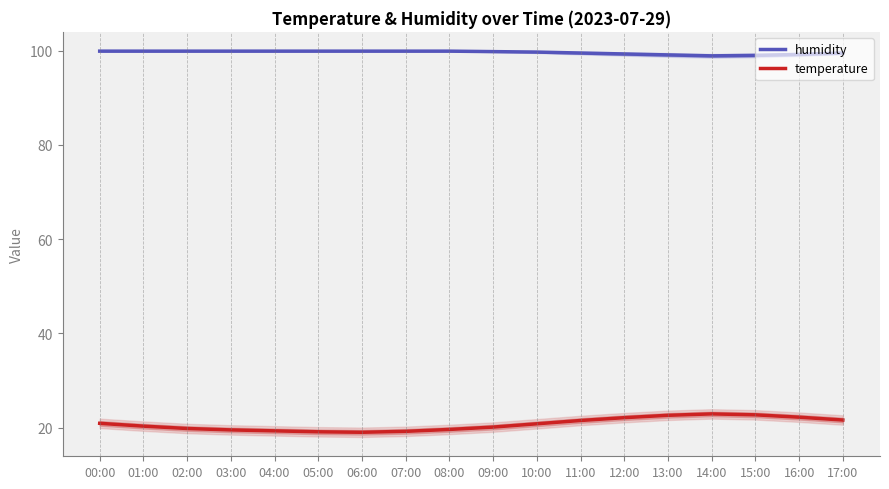

Reading left to right, what are all the values shown in this chart?

humidity: 99.9	99.9	99.9	99.9	99.9	99.9	99.9	99.9	99.9	99.8	99.7	99.5	99.3	99.1	98.9	99.0	99.2	99.5
temperature: 20.9	20.3	19.8	19.5	19.3	19.1	19.0	19.2	19.6	20.1	20.8	21.5	22.1	22.6	22.9	22.7	22.2	21.6